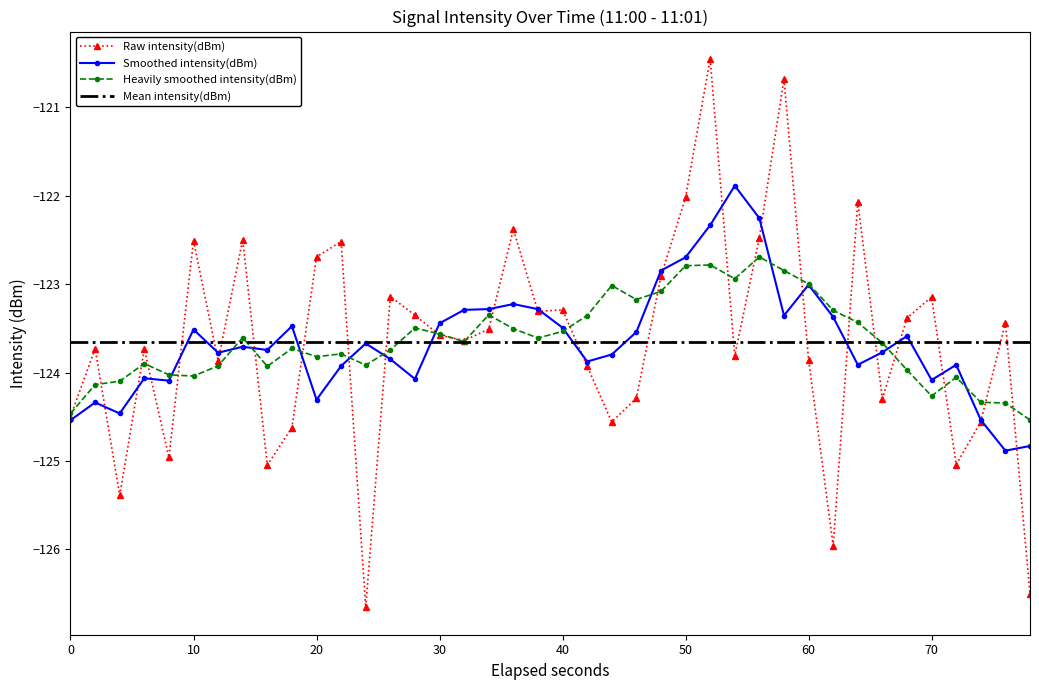

Read the value at 0.

-124.5